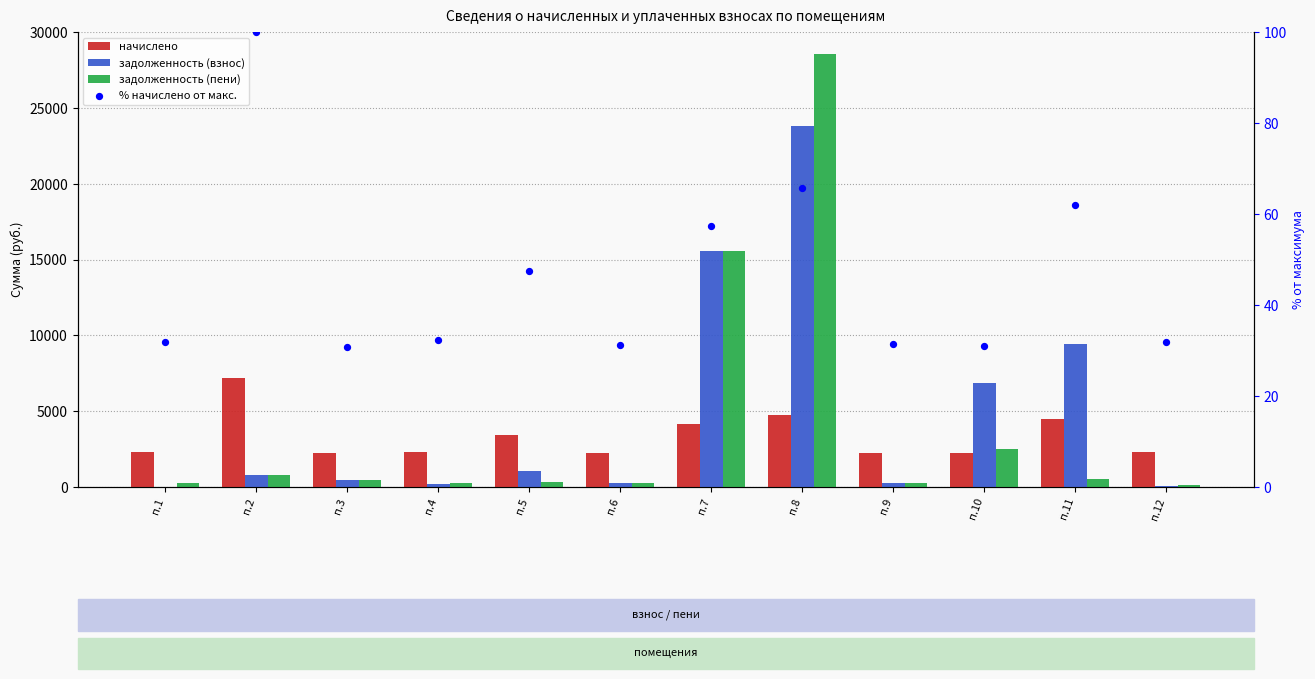

Which series contains the lowest Y value?

задолженность (взнос)